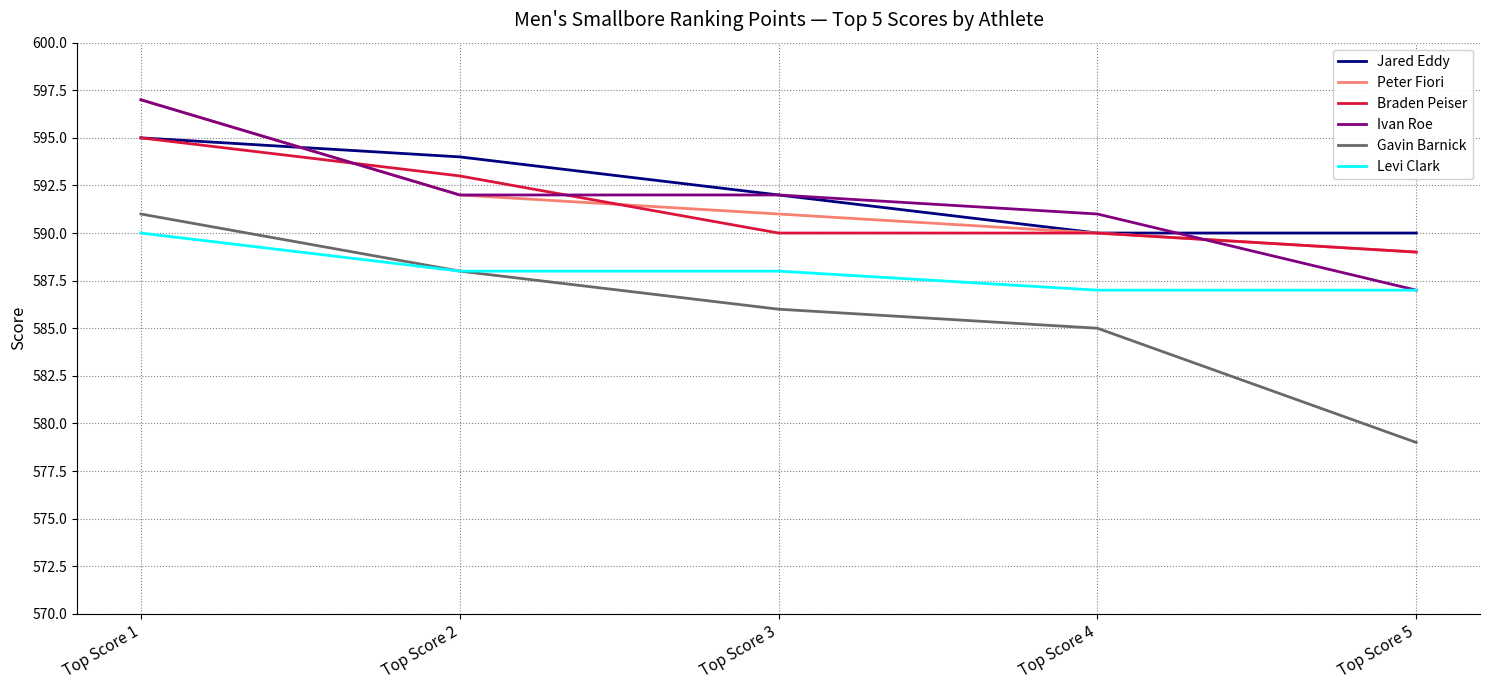

What is the average value of the Levi Clark series?

588